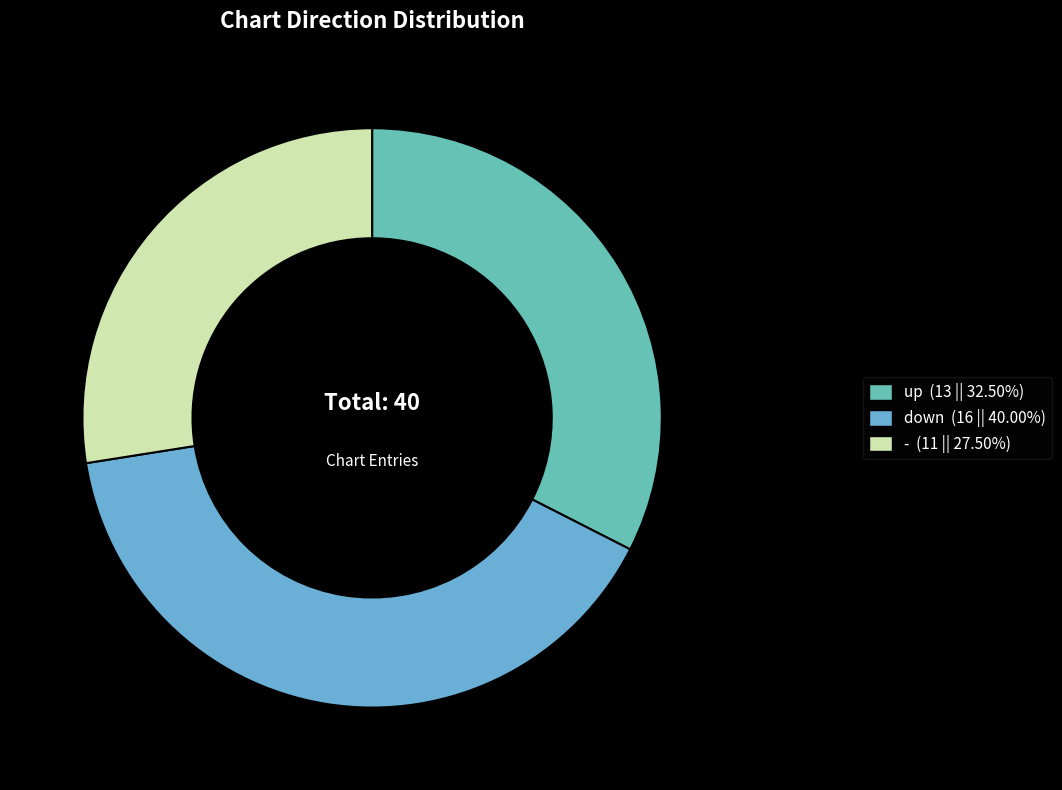

Which has a higher value, down or up?

down